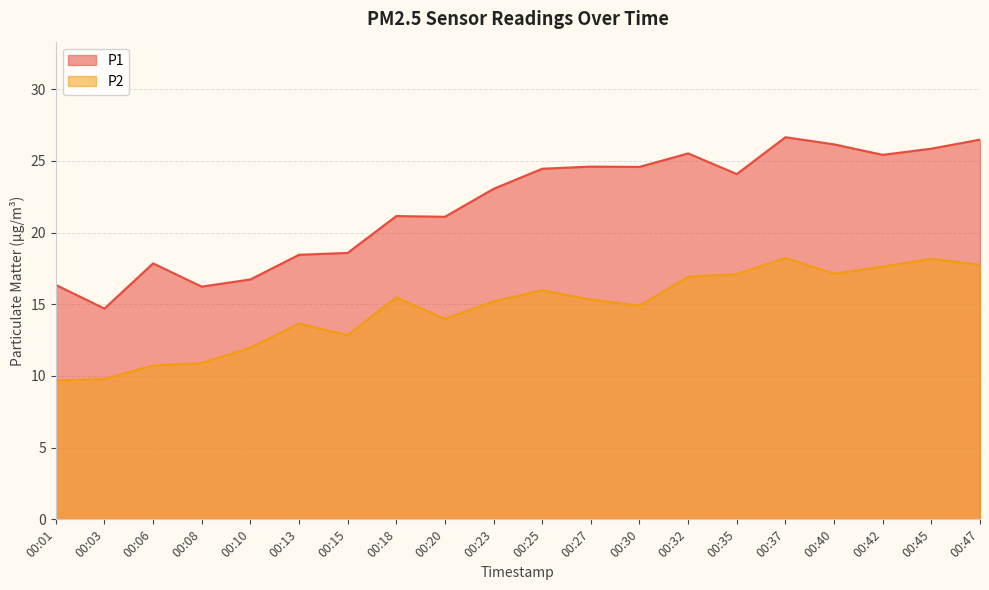

What is the maximum value shown in the chart?

26.6